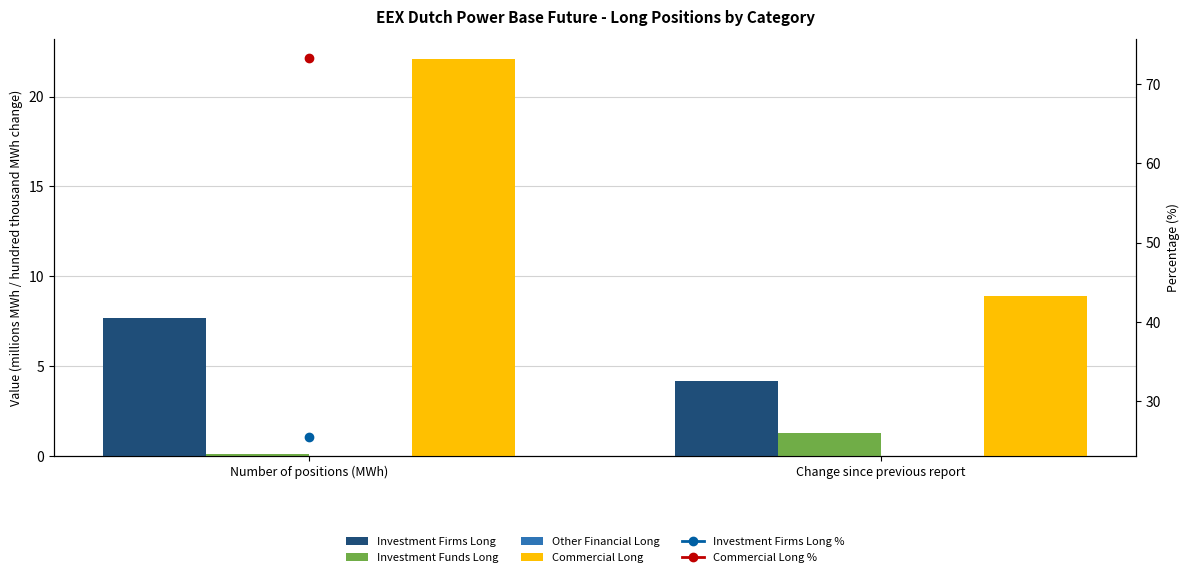

What is the label of the 1st bar from the left?

Number of positions (MWh)